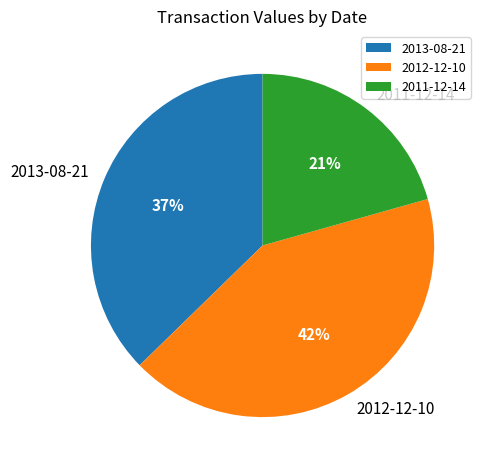

How many slices are in this pie chart?

3